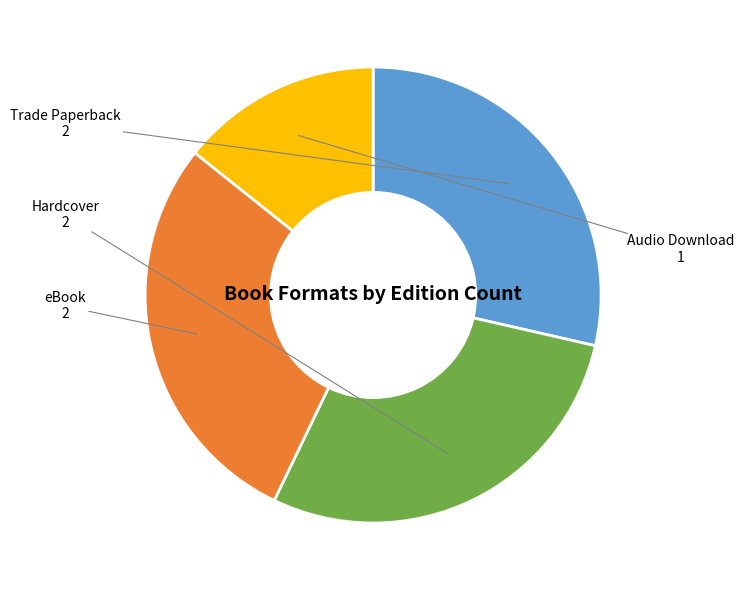

Approximately how many times larger is the value at Hardcover compared to eBook?

1.0